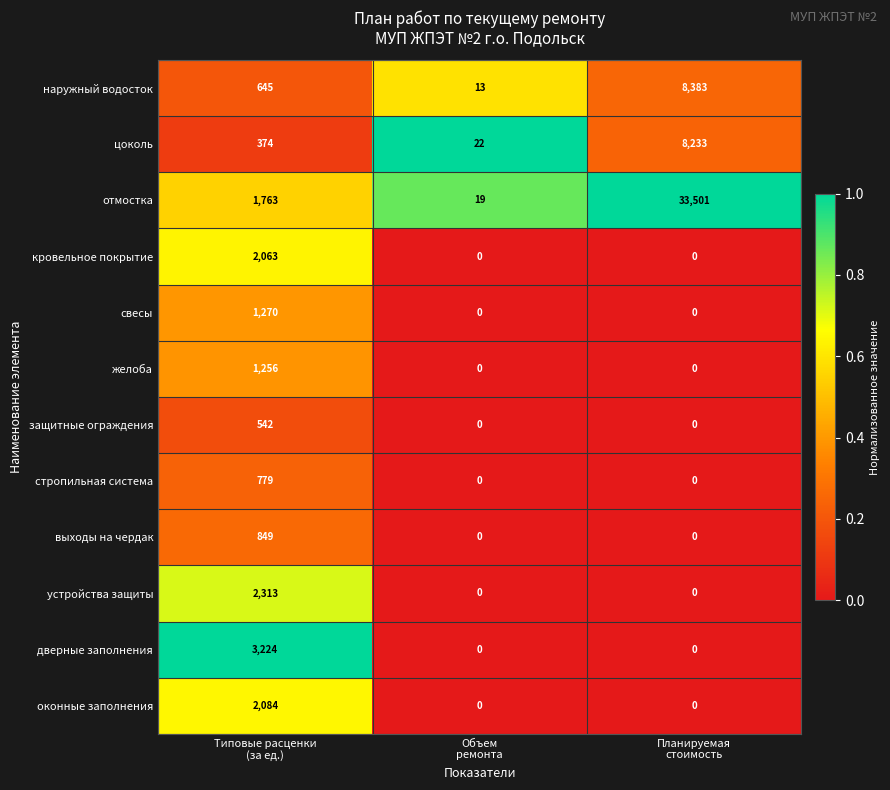

What is the difference between the maximum and minimum values in the устройства защиты series?

2313